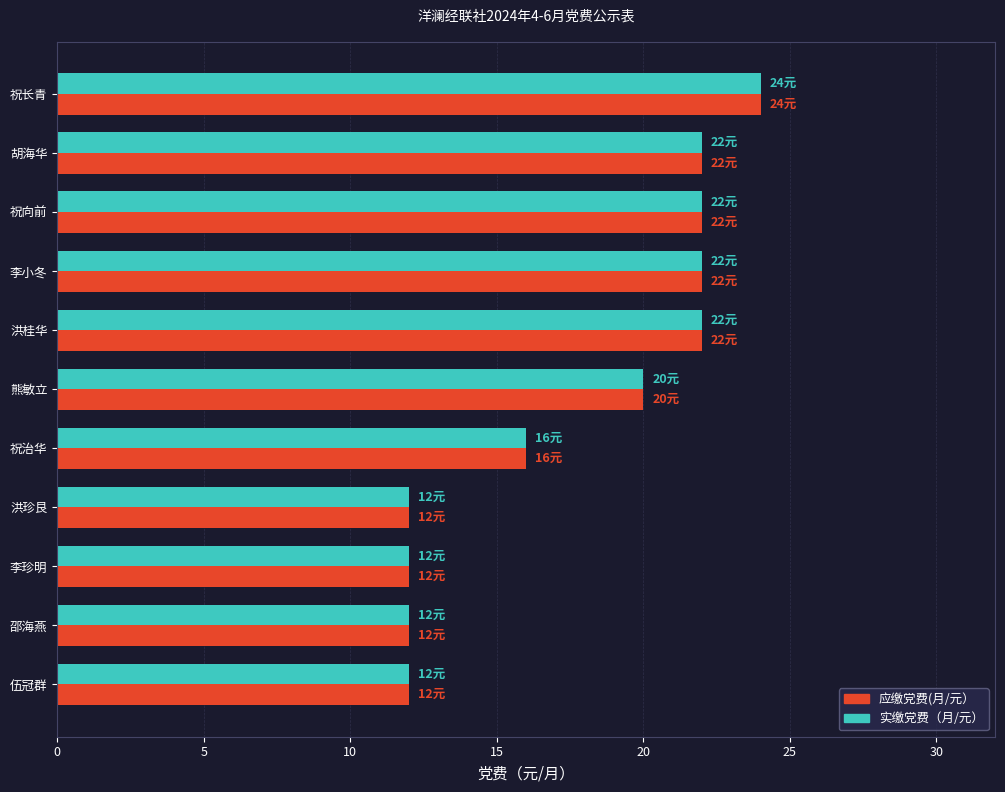

True or false: 实缴党费（月/元） has a value of 13 at 李小冬.

False